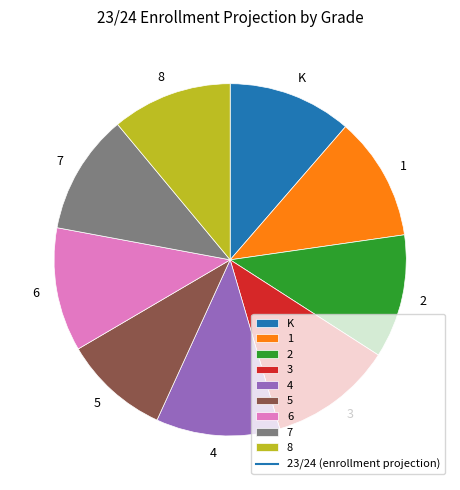

Is it true that 6 is 4% of the pie?

False